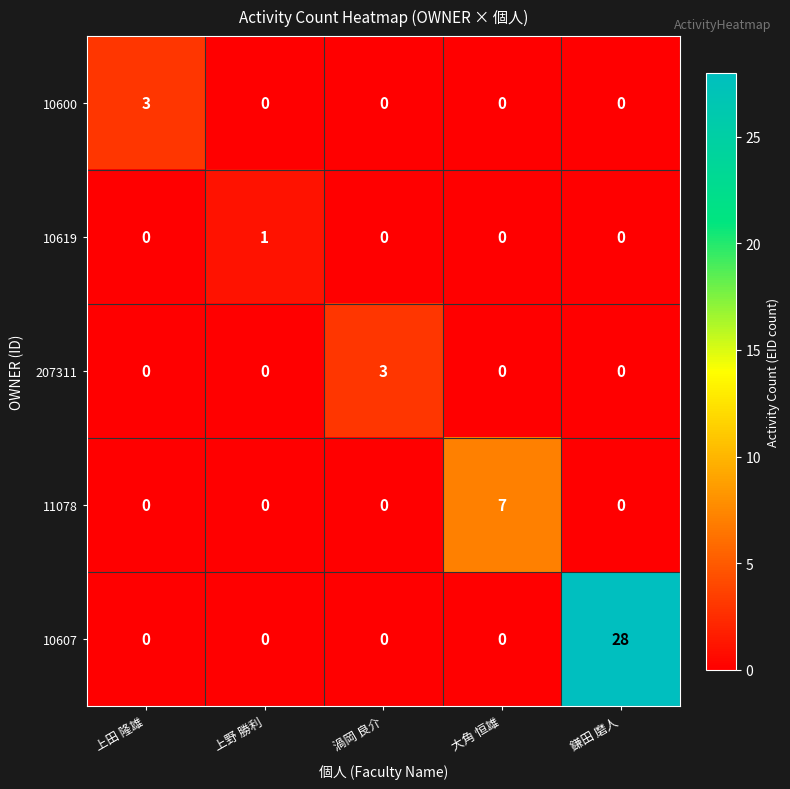

Which series has the widest spread of values?

10607